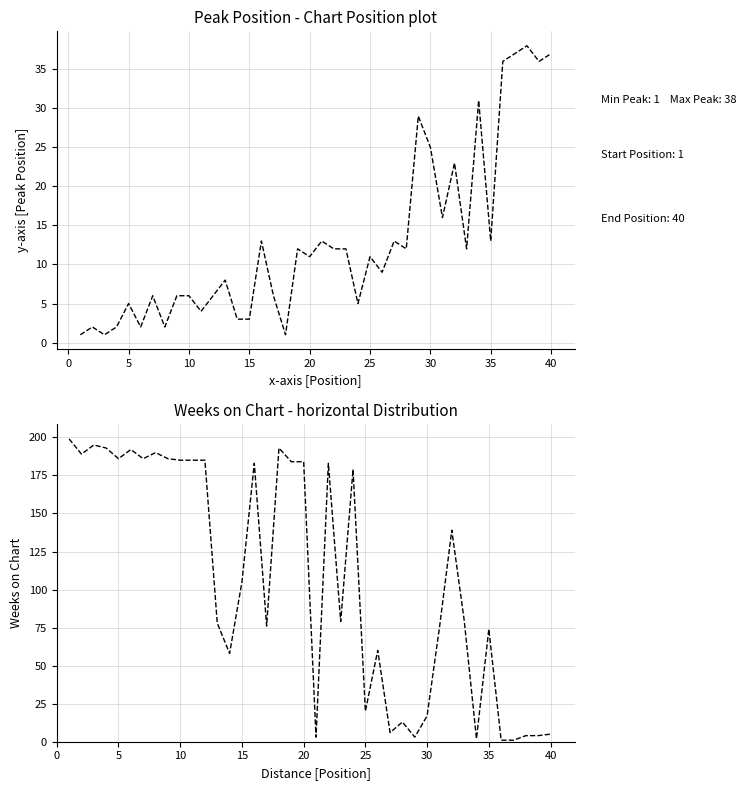

Is the value of Weeks on Chart at 22 greater than the value of Peak Position at 39?

Yes